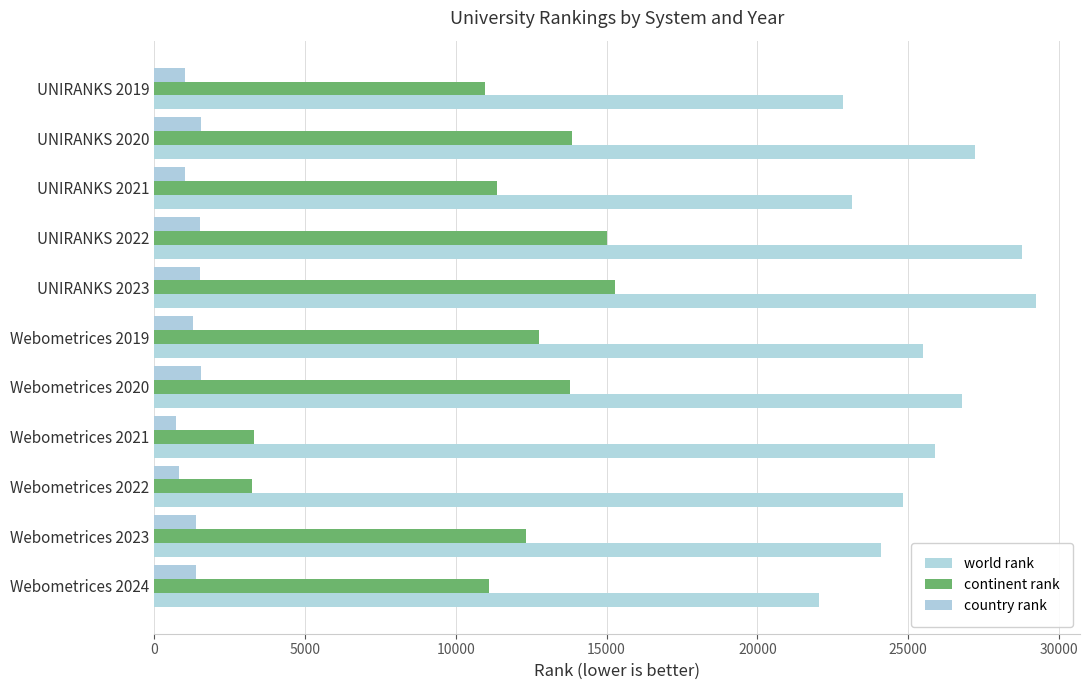

List the series in order of their overall mean, highest first.

world rank, continent rank, country rank